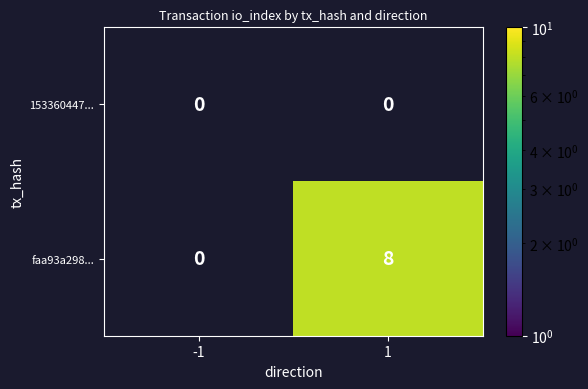

Reading left to right, list all the values displayed in this chart.

153360447...: -1=0	1=0
faa93a298...: -1=0	1=8